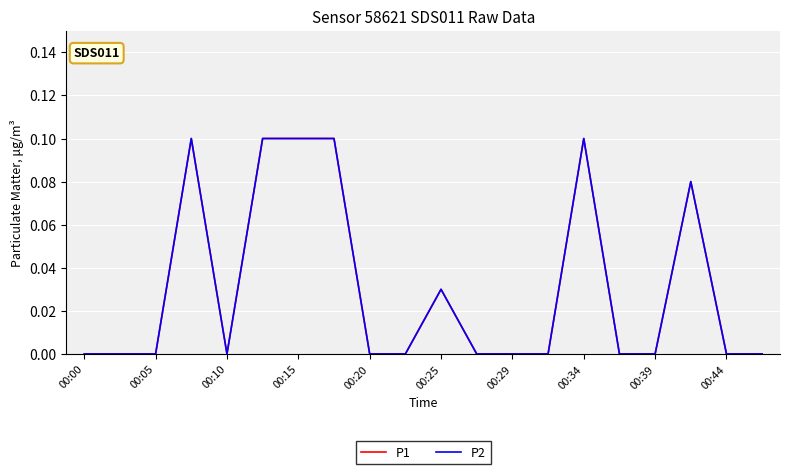

True or false: P2 and P1 cross at least once.

False